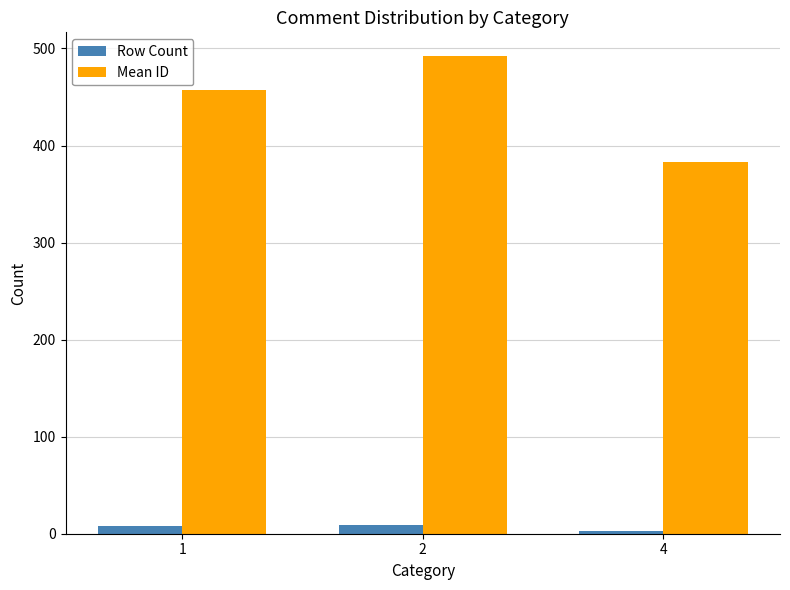

The value of Mean ID at 4 is 156. True or false?

False